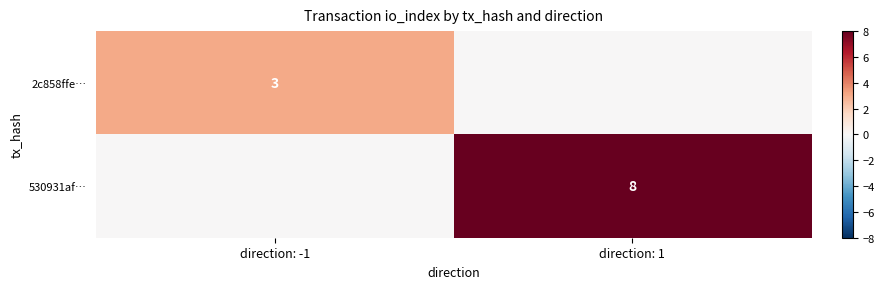

The 530931af… series shows 8 at direction: 1. True or false?

True